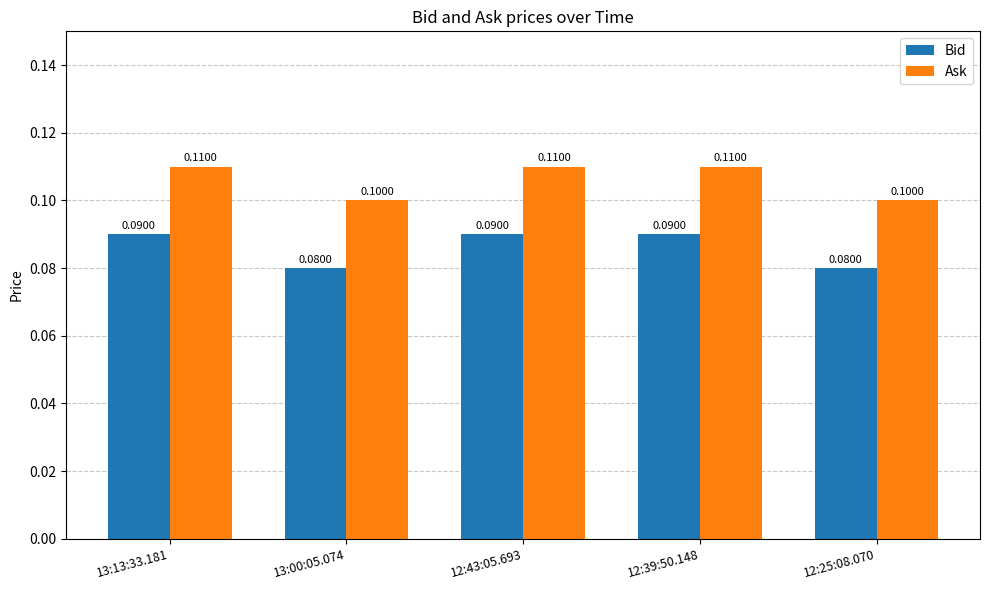

What is the sum of all Ask values?

0.5